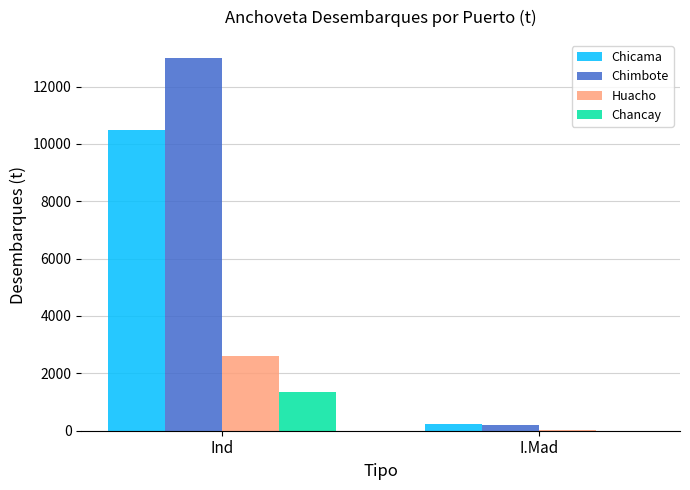

How many series are shown in this chart?

4